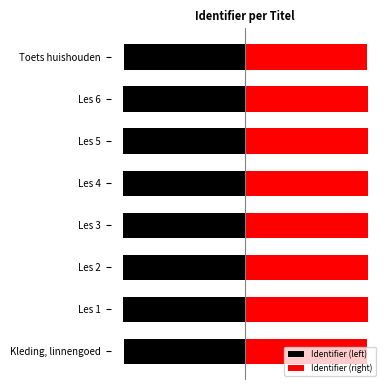

Rank the categories by Identifier (left) value from highest to lowest.

Kleding, linnengoed, Toets huishouden, Les 1, Les 2, Les 3, Les 4, Les 5, Les 6